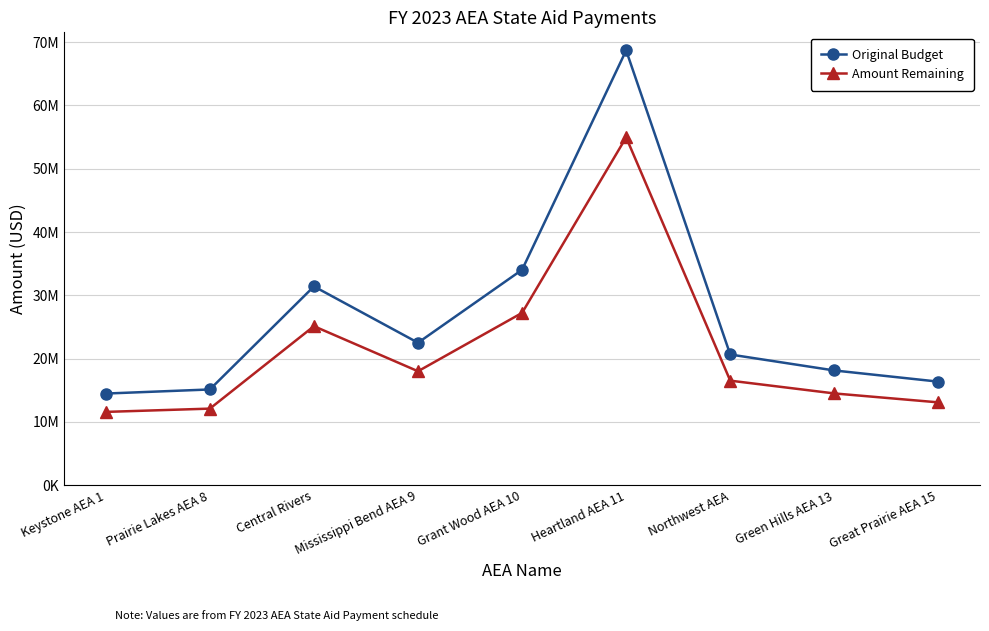

Is this an area chart (filled region under the line)?

No